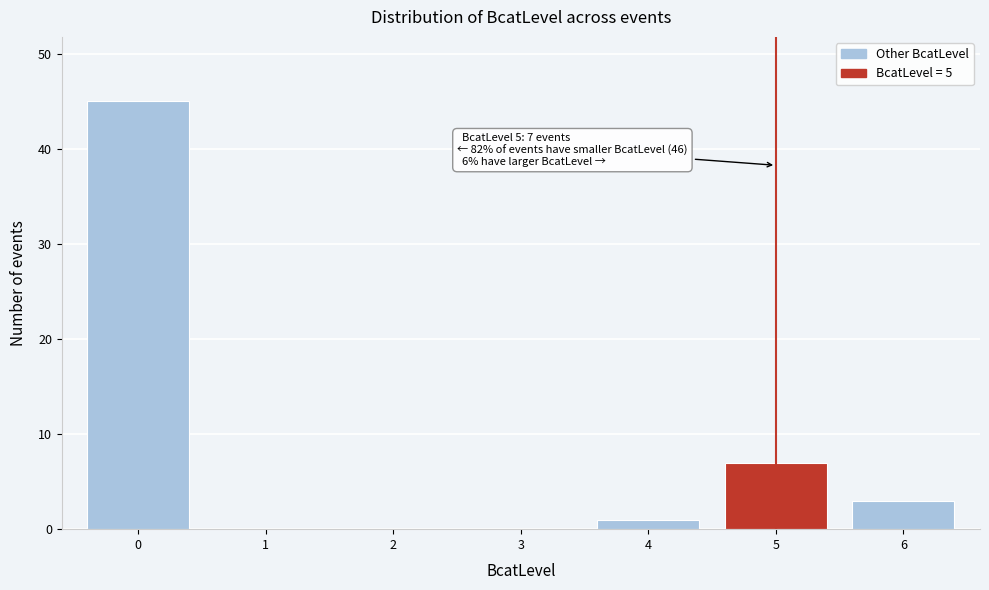

Reading left to right, extract all data points from this chart.

0=45	1=0	2=0	3=0	4=1	5=7	6=3